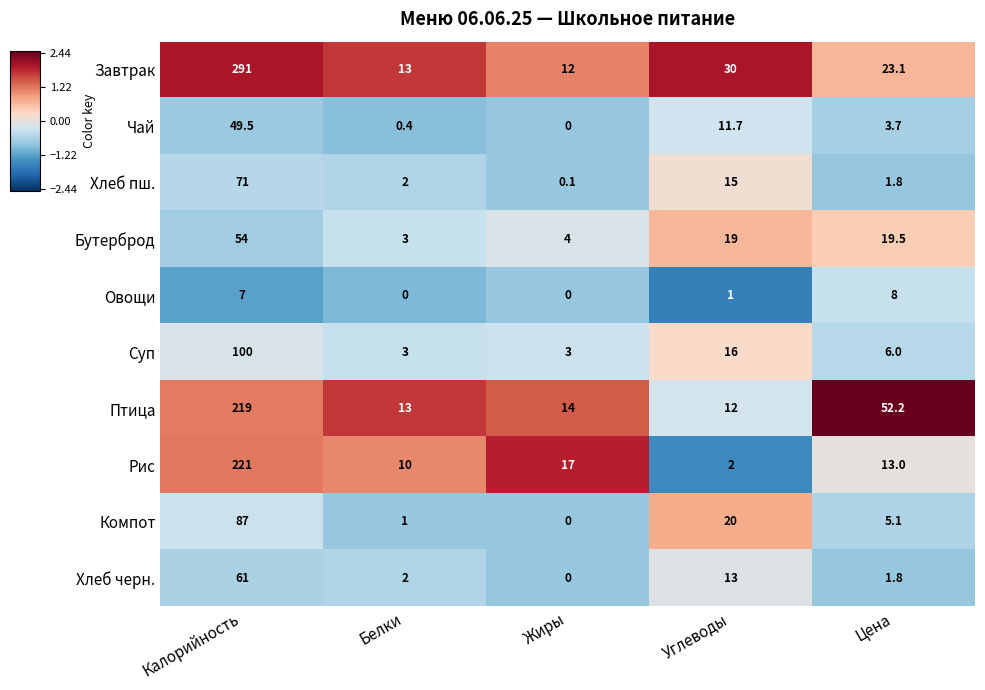

Is it true that Компот equals 20.0 at Углеводы?

True